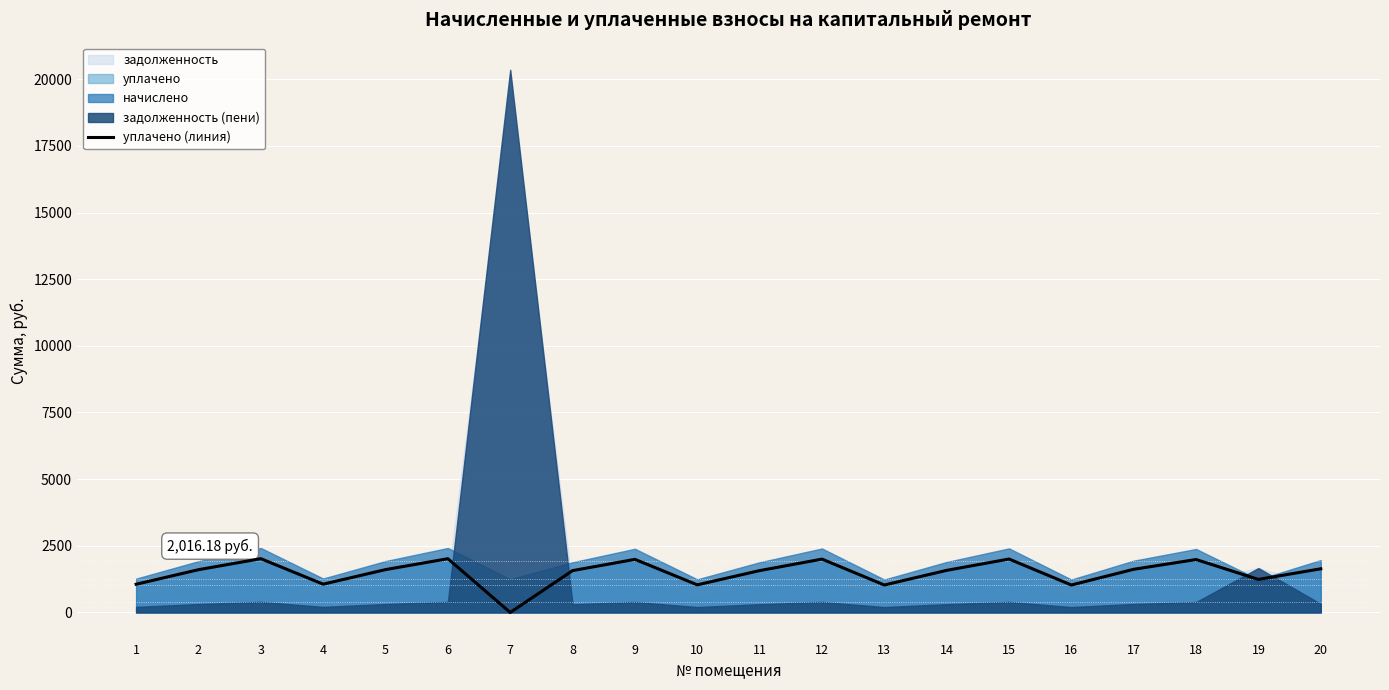

What is the difference between the values at 6 and 5?

409.4